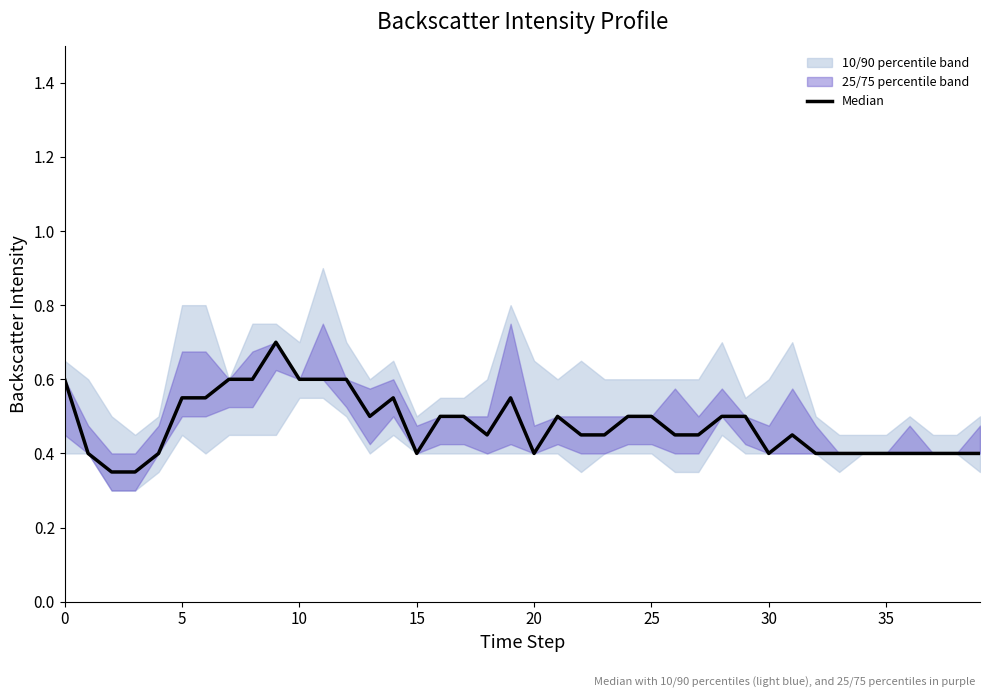

Reading left to right, list all the values displayed in this chart.

0.6	0.4	0.3	0.3	0.4	0.6	0.6	0.6	0.6	0.7	0.6	0.6	0.6	0.5	0.6	0.4	0.5	0.5	0.5	0.6	0.4	0.5	0.5	0.5	0.5	0.5	0.5	0.5	0.5	0.5	0.4	0.5	0.4	0.4	0.4	0.4	0.4	0.4	0.4	0.4